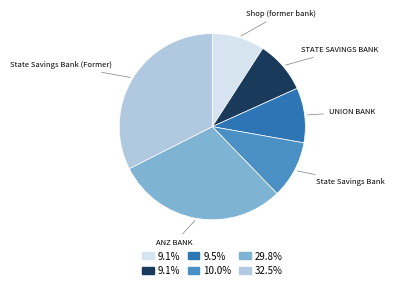

Is there any slice that represents more than half of the pie?

No